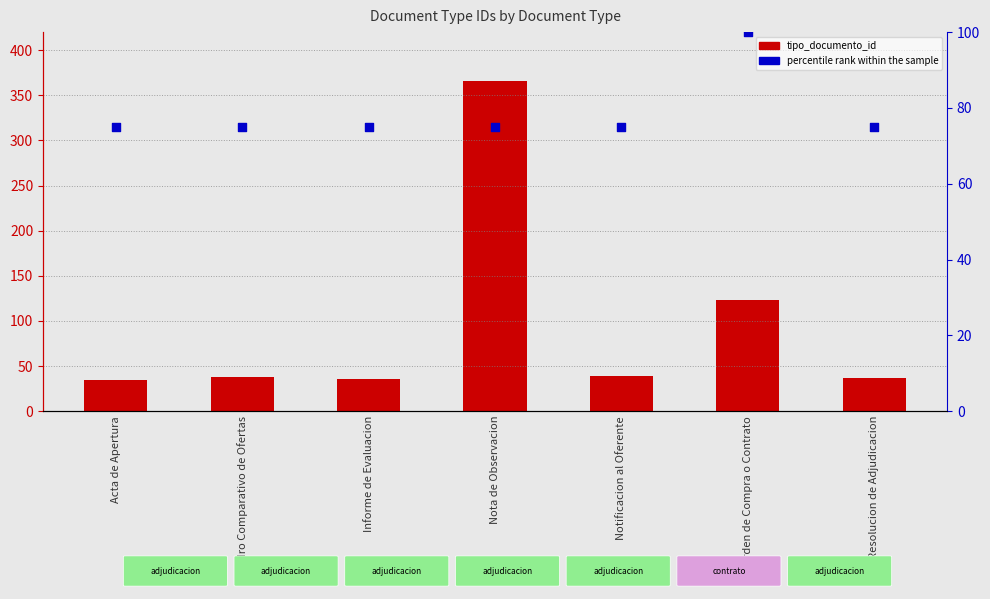

At which category is the sum across all series the highest?

Nota de Observacion